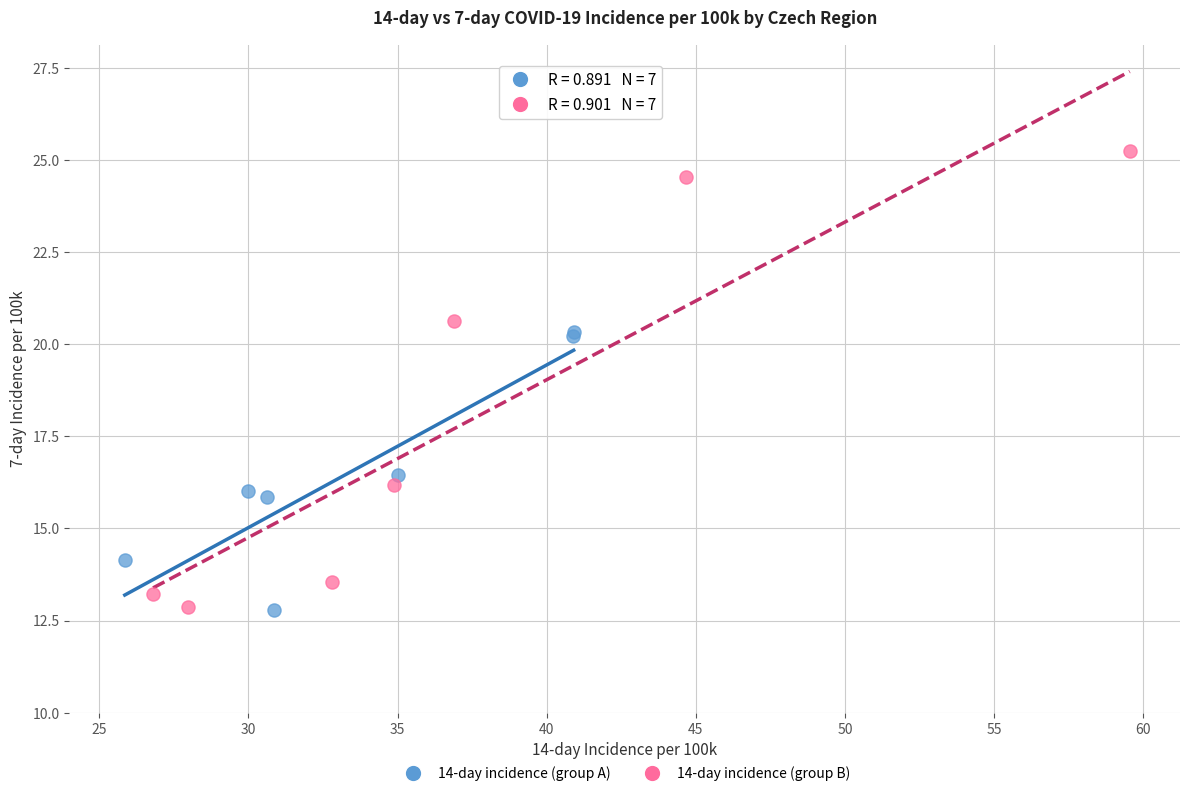

Which series has the widest spread of Y values?

14-day incidence (group B)